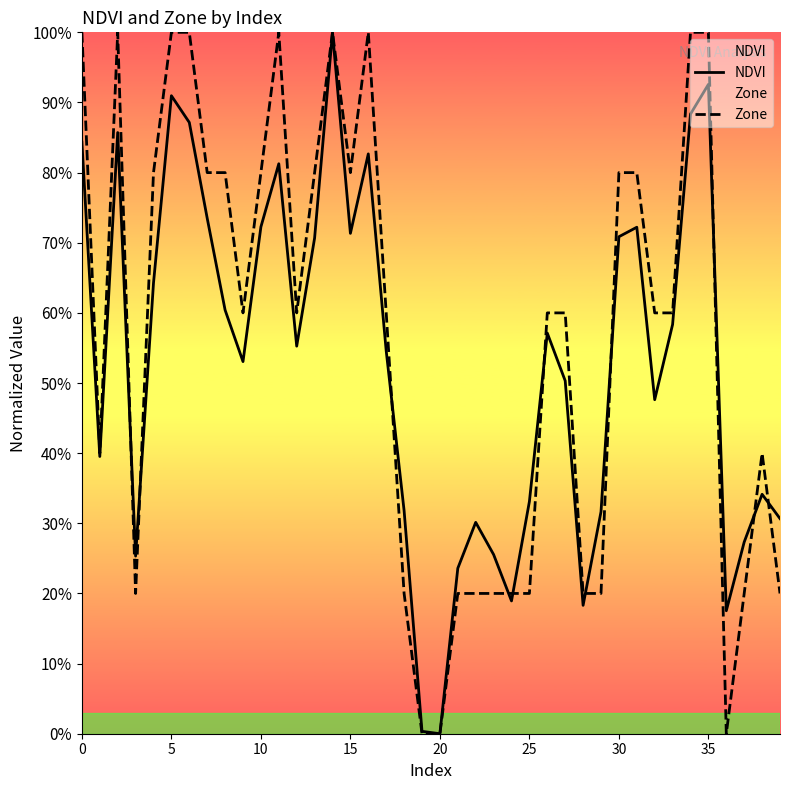

What is the maximum value for NDVI?

1.0